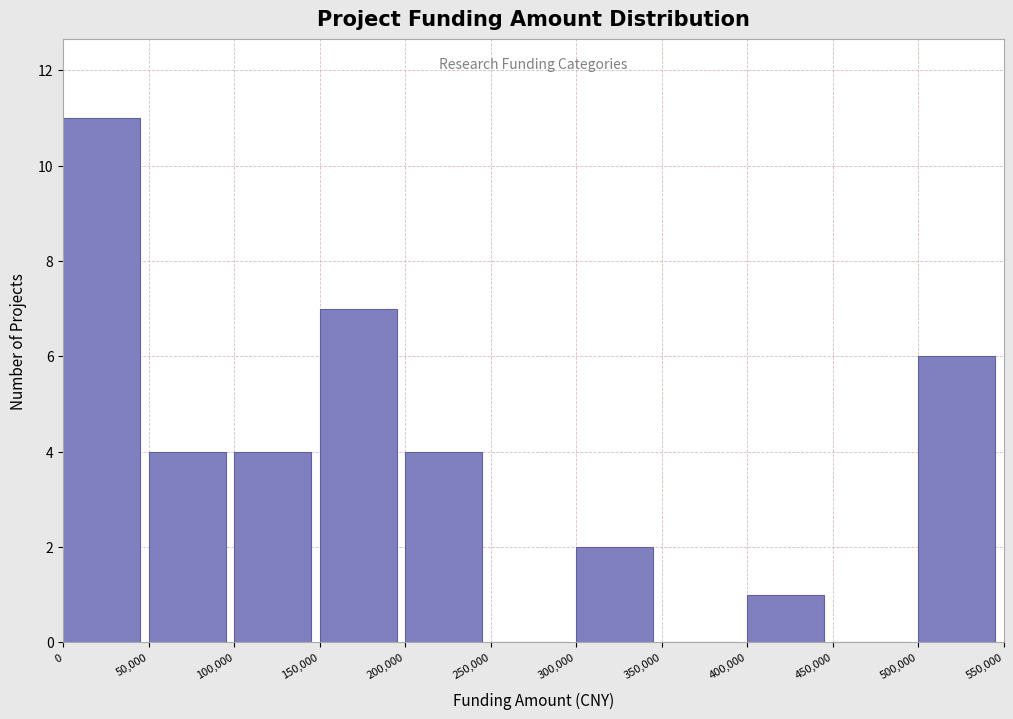

Reading left to right, list every bar in this chart as the range it spans on the x-axis followed by its height. The values are not printed on the chart, so give them approximately, as read against the axis.

0 to 50,000: 11
50,000 to 100,000: 4
100,000 to 150,000: 4
150,000 to 200,000: 7
200,000 to 250,000: 4
250,000 to 300,000: 0
300,000 to 350,000: 2
350,000 to 400,000: 0
400,000 to 450,000: 1
450,000 to 500,000: 0
500,000 to 550,000: 6